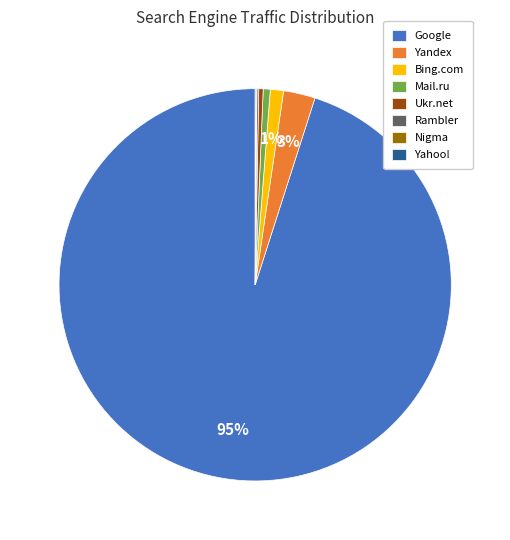

Which category has the biggest portion of the pie?

Google